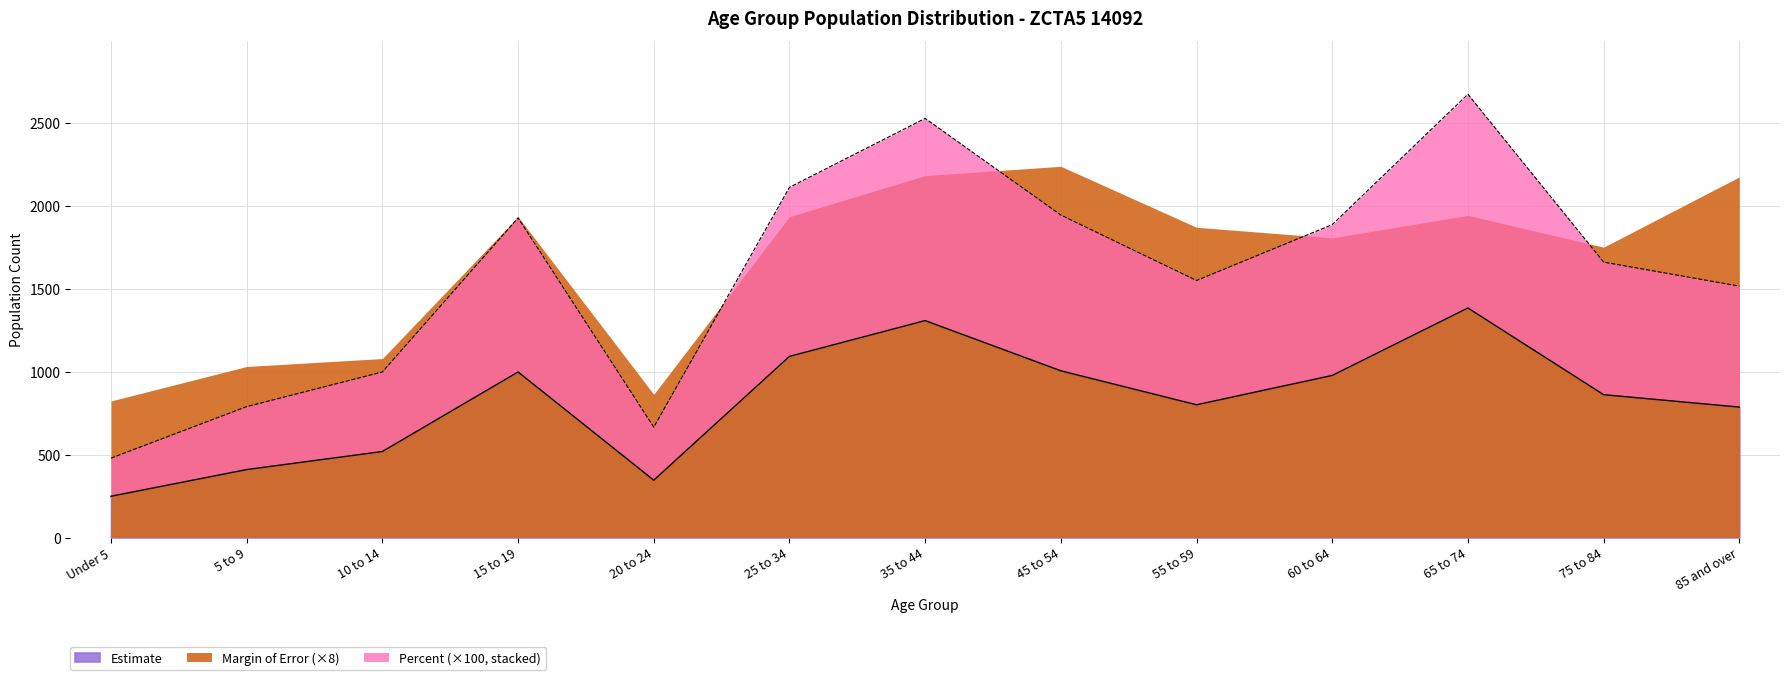

What is the label of the 11th point from the left?

65 to 74